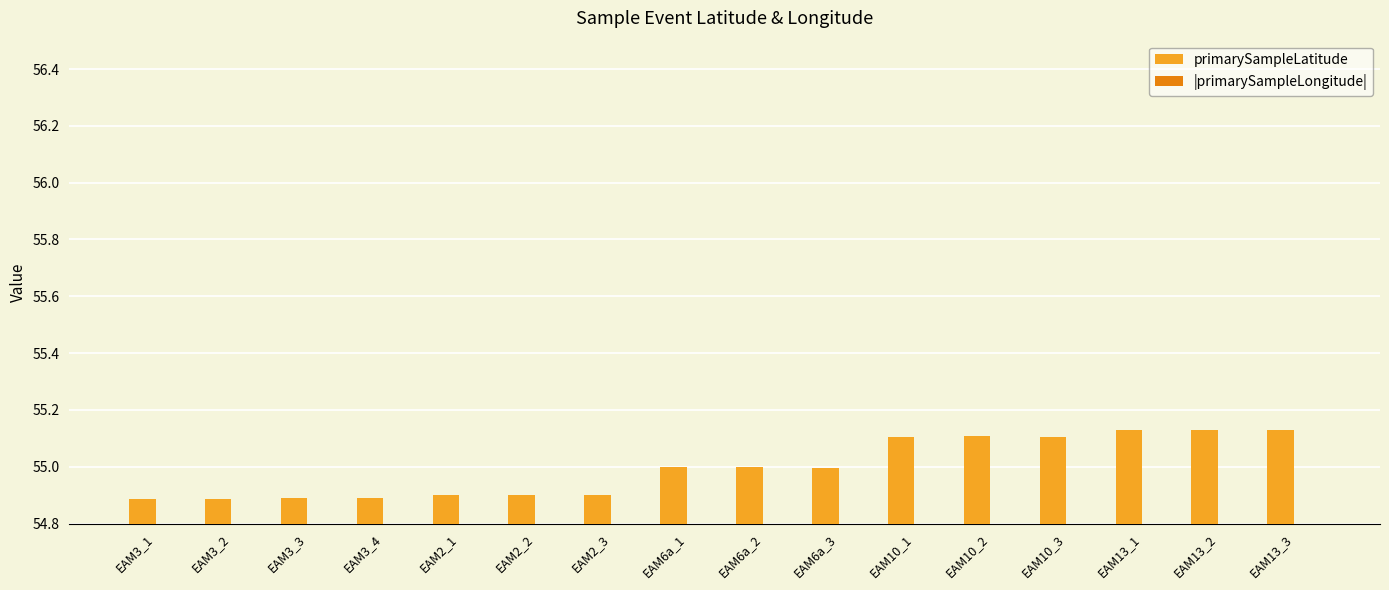

At how many categories does at least one series exceed 48?

16